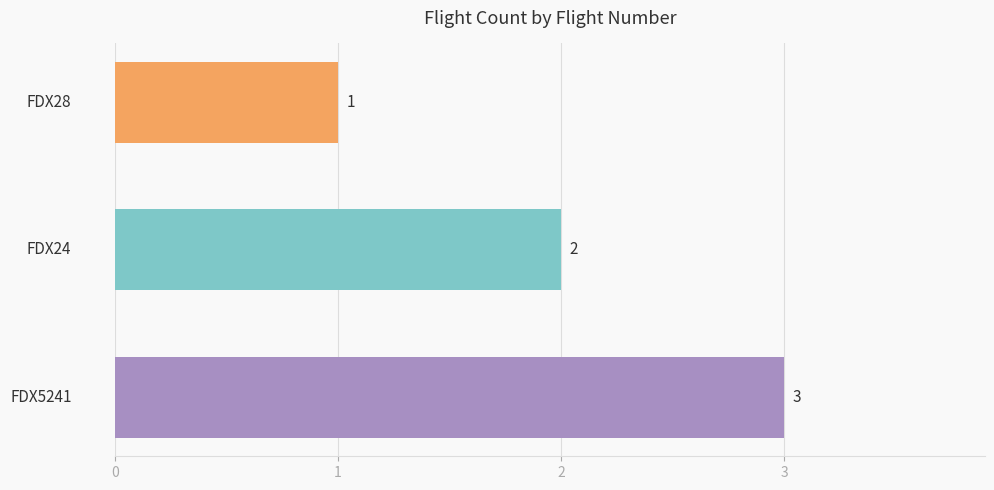

What is the maximum value shown in the chart?

3